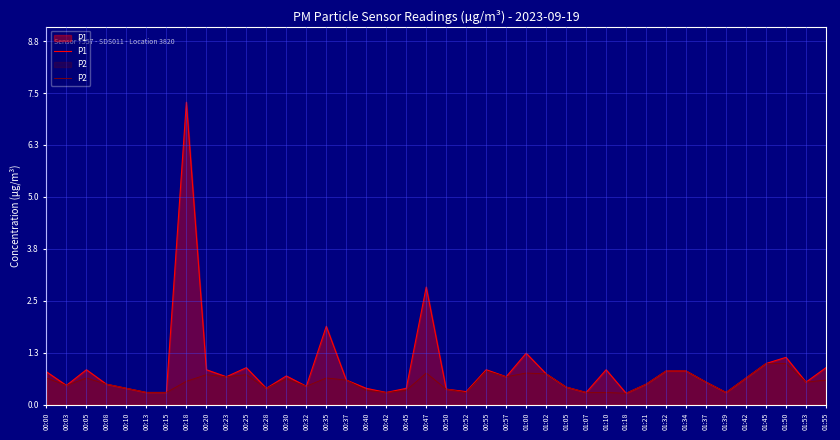

What is the difference between the highest and lowest values at 00:35?

1.2